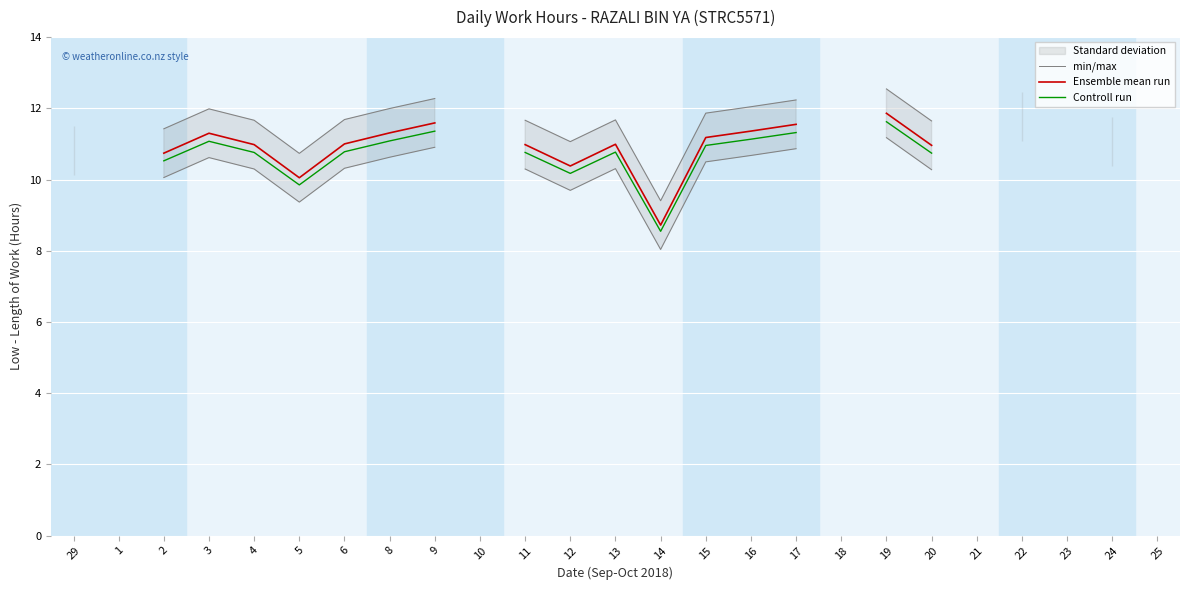

True or false: Controll run and Ensemble mean run cross at least once.

False